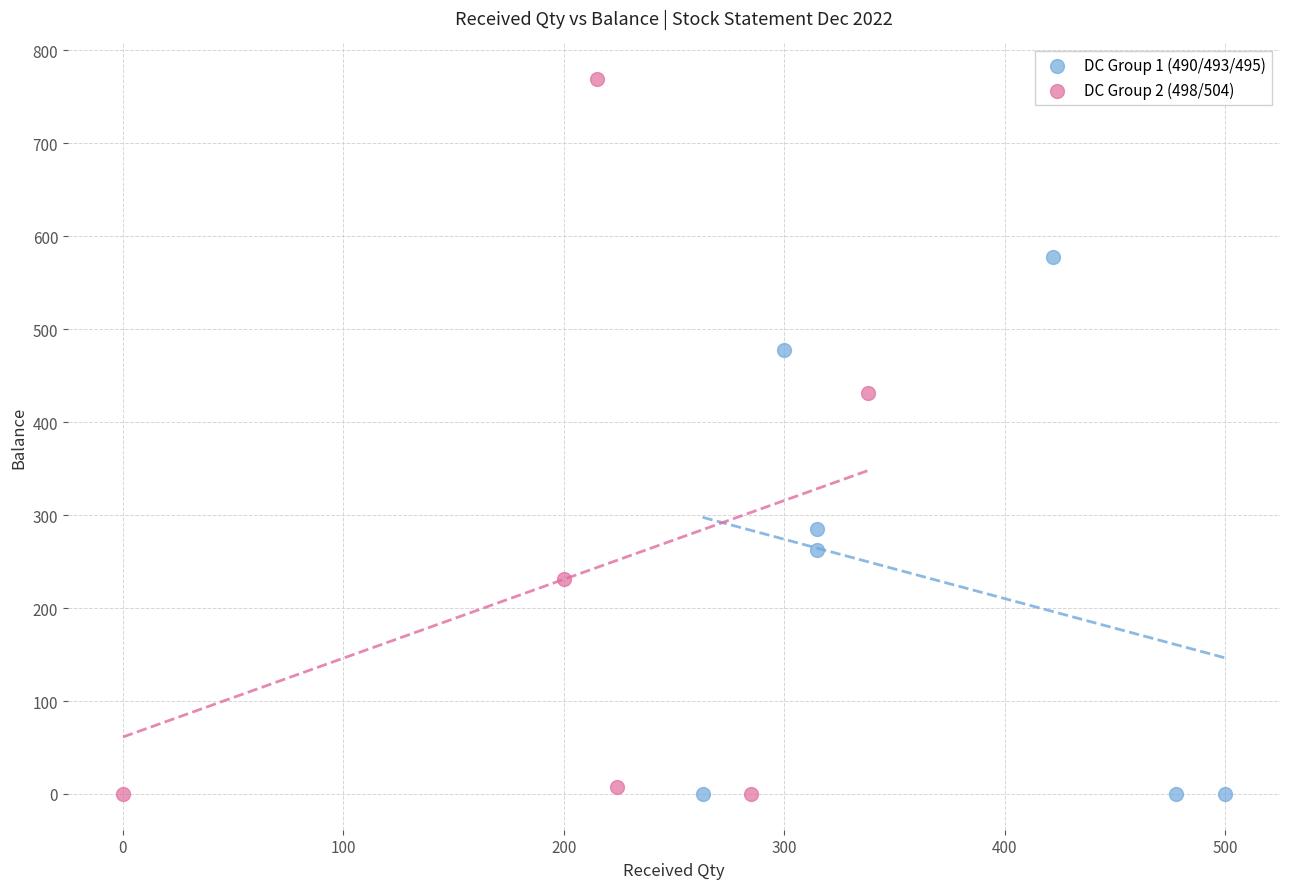

Which series reaches the maximum Y coordinate?

DC Group 2 (498/504)